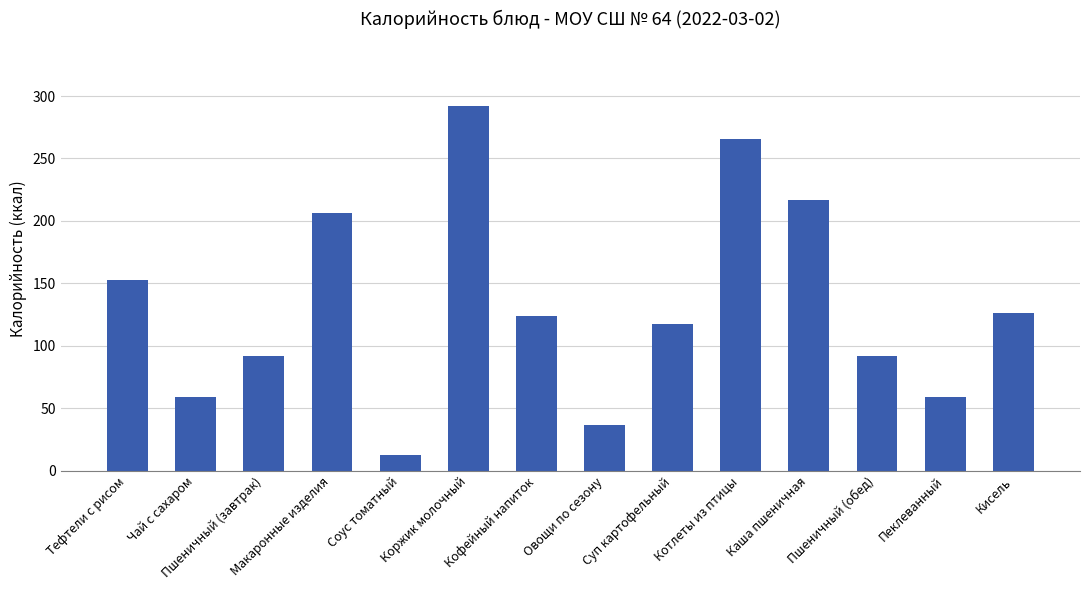

What is the label of the 7th bar from the left?

Кофейный напиток